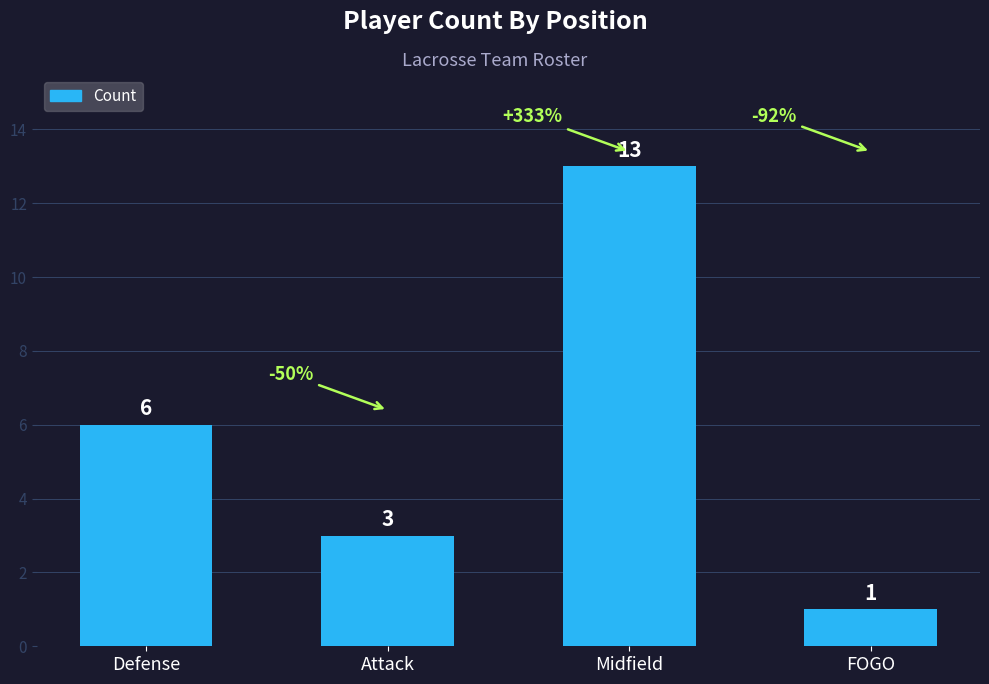

What is the difference between the values at Midfield and Defense?

7